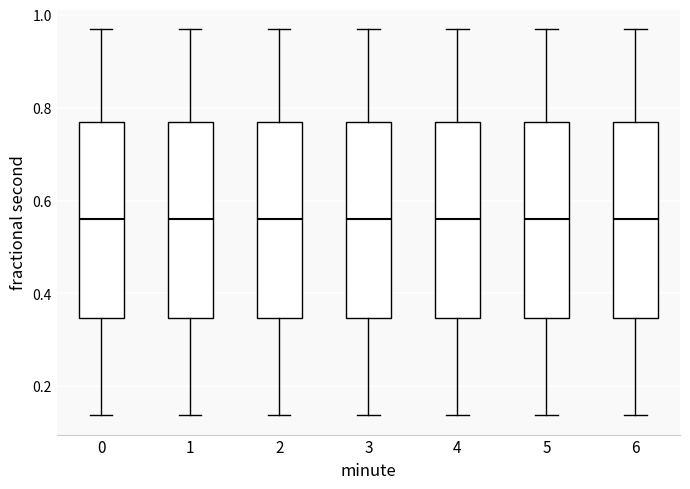

Where is the upper edge of the box at x = 0 on the y-axis? The values are not printed on the chart, so give them approximately, as read against the axis.

0.76